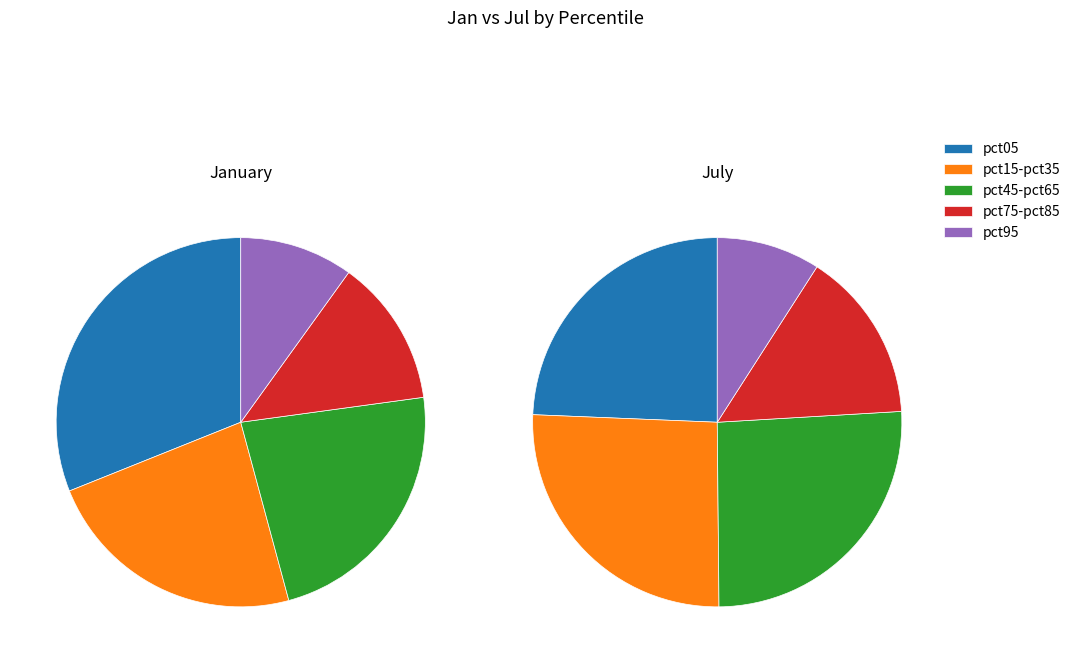

Is there any slice that represents more than half of the pie?

No